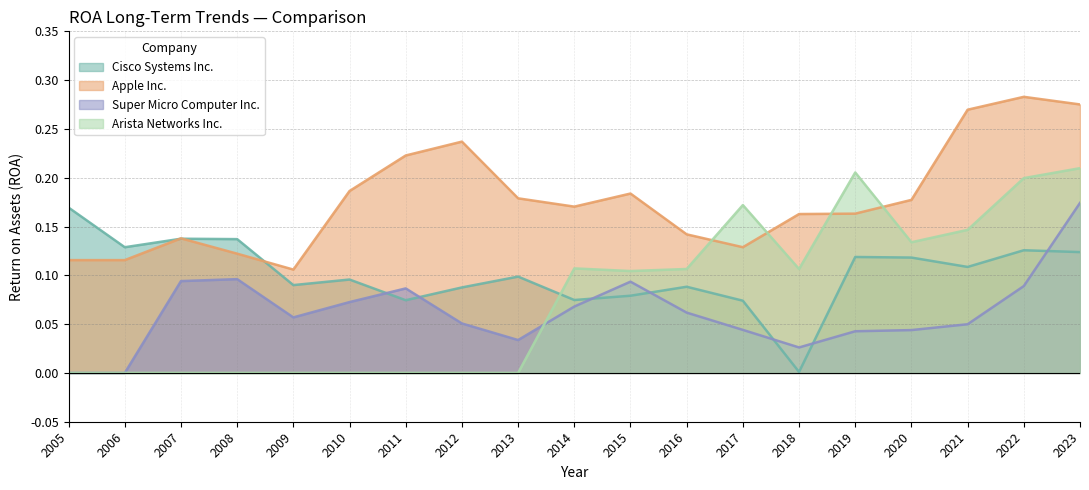

How many interior local valleys does the Super Micro Computer Inc. series have?

3